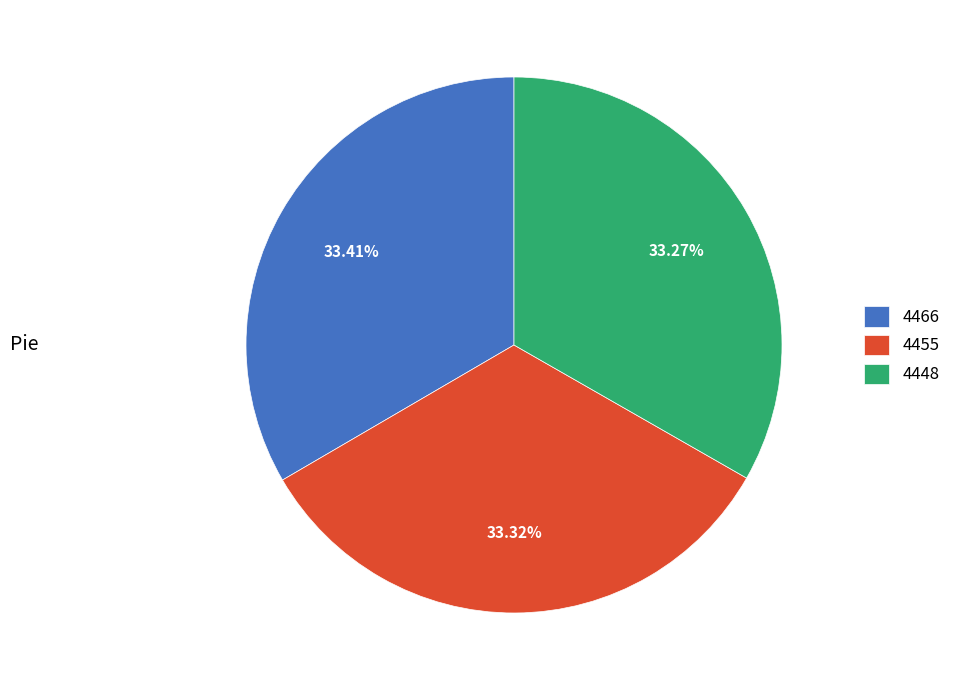

Is it true that 4466 is 42% of the pie?

False